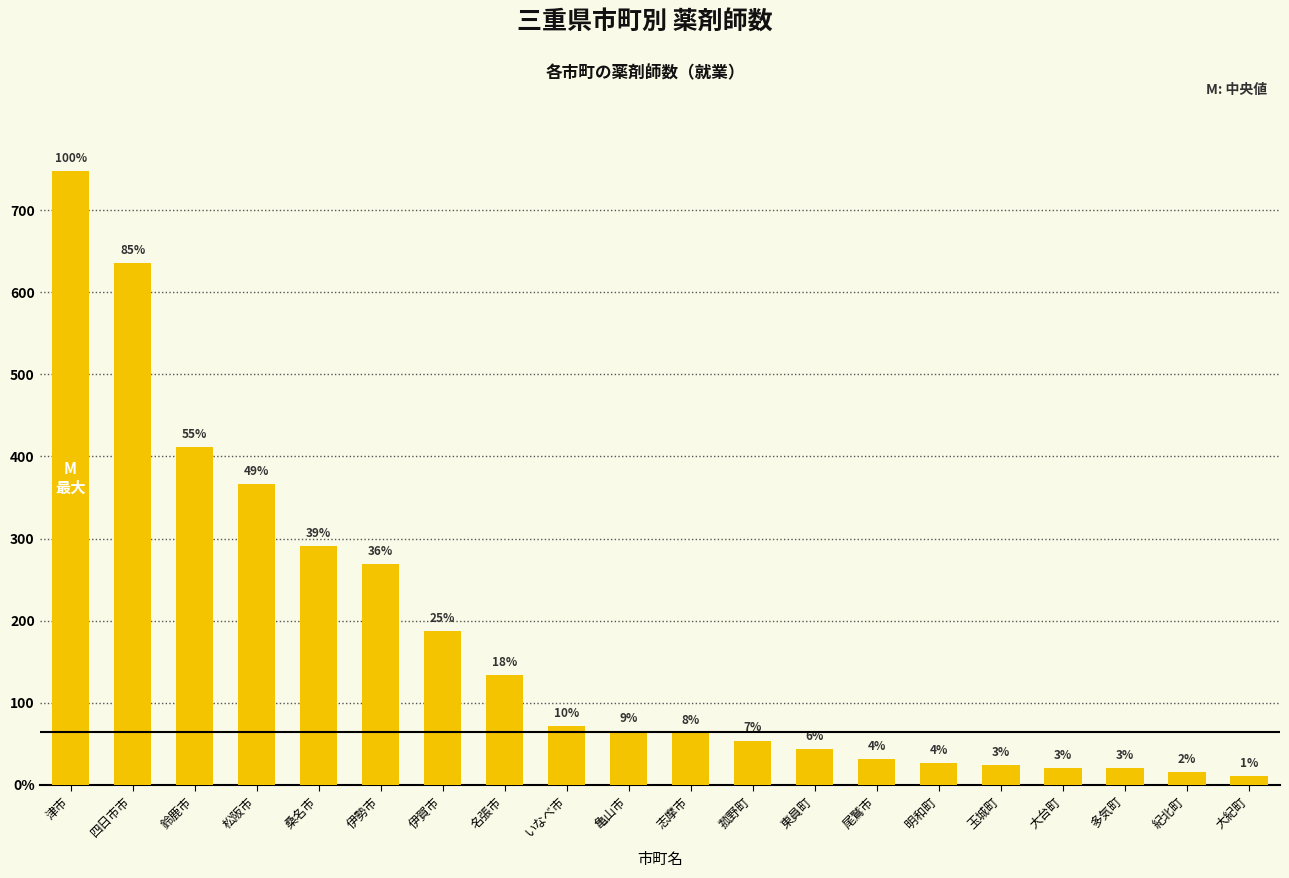

Does the chart contain any negative values?

No